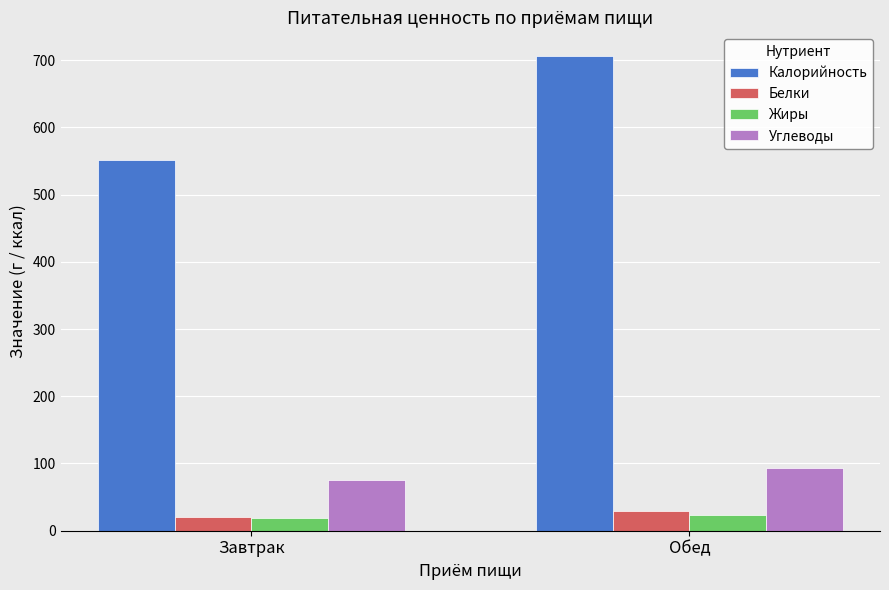

List the labels in order of Калорийность value, largest first.

Обед, Завтрак